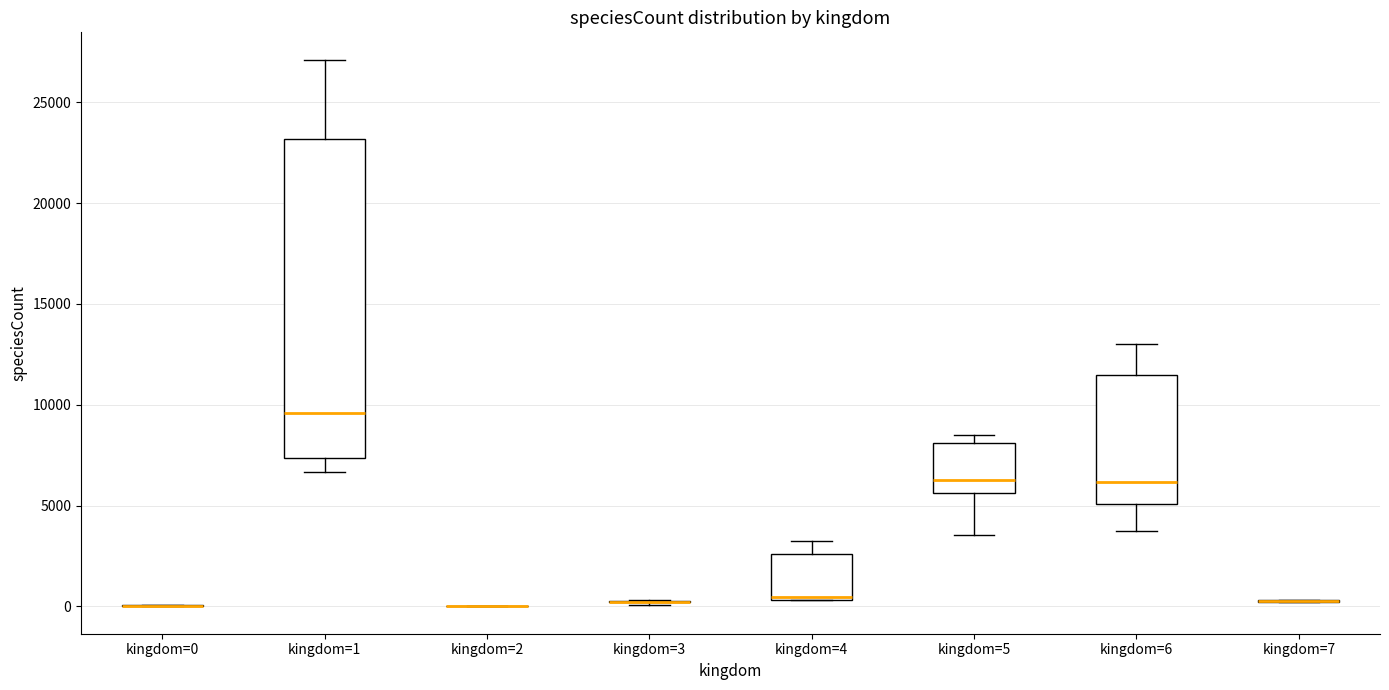

Reading left to right, read every box against the y-axis: the position of its median line, the range the box covers, and the ends of its whiskers. The values are not printed on the chart, so give them approximately, as read against the axis.

kingdom=0: box collapsed to a line at 0, whiskers 0 to 0
kingdom=1: median 9500, box 7500 to 23000, whiskers 6500 to 27000
kingdom=2: box collapsed to a line at 0, whiskers 0 to 0
kingdom=3: box collapsed to a line at 0, whiskers 0 to 500
kingdom=4: median 500 (just above the box's lower edge), box 500 to 2500, whiskers 500 to 3000
kingdom=5: median 6500, box 5500 to 8000, whiskers 3500 to 8500
kingdom=6: median 6000, box 5000 to 11500, whiskers 3500 to 13000
kingdom=7: box collapsed to a line at 500, whiskers 0 to 500